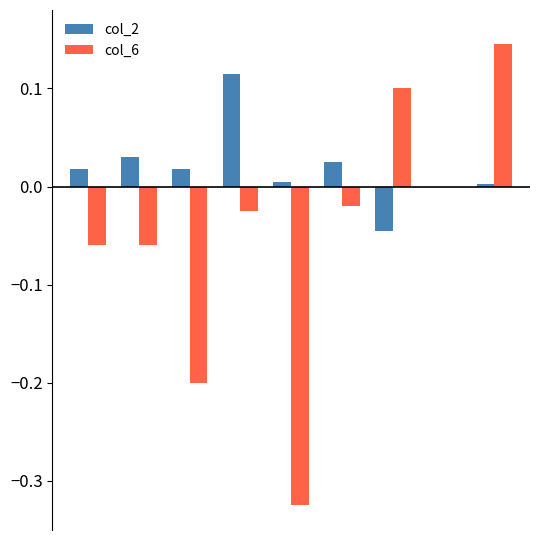

Count the number of categories in the chart.

9